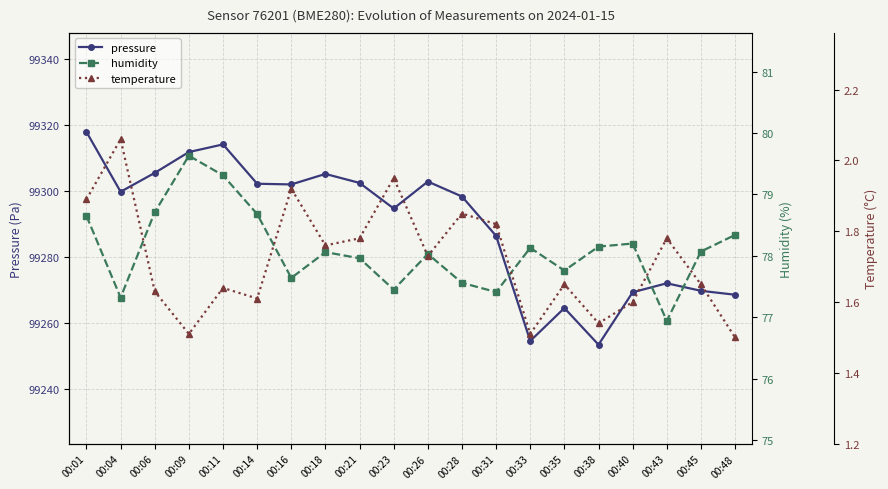

Is this an area chart (filled region under the line)?

No